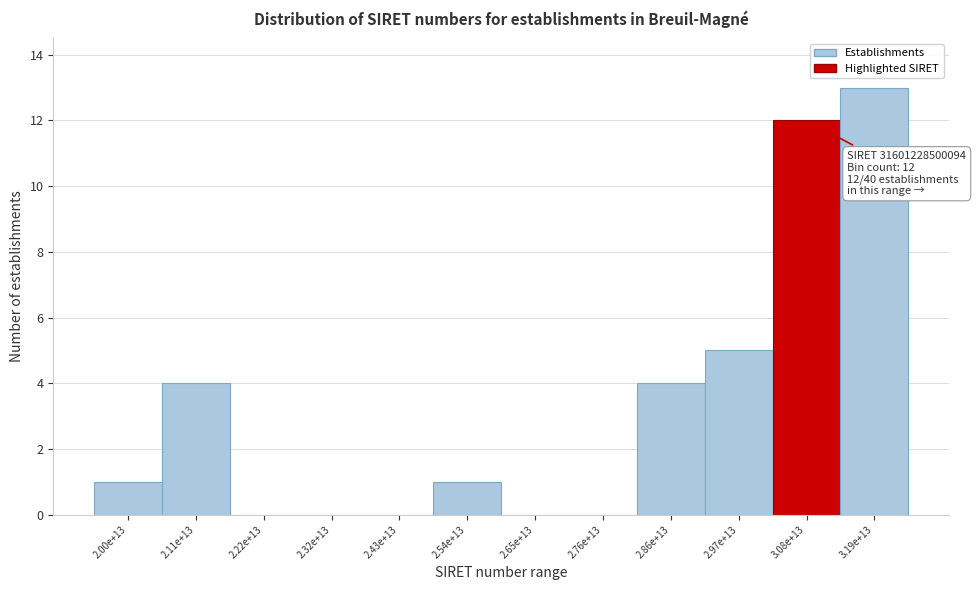

Reading left to right, what are all the values shown in this chart?

2.00e+13=1	2.11e+13=4	2.22e+13=0	2.32e+13=0	2.43e+13=0	2.54e+13=1	2.65e+13=0	2.76e+13=0	2.86e+13=4	2.97e+13=5	3.08e+13=12	3.19e+13=13